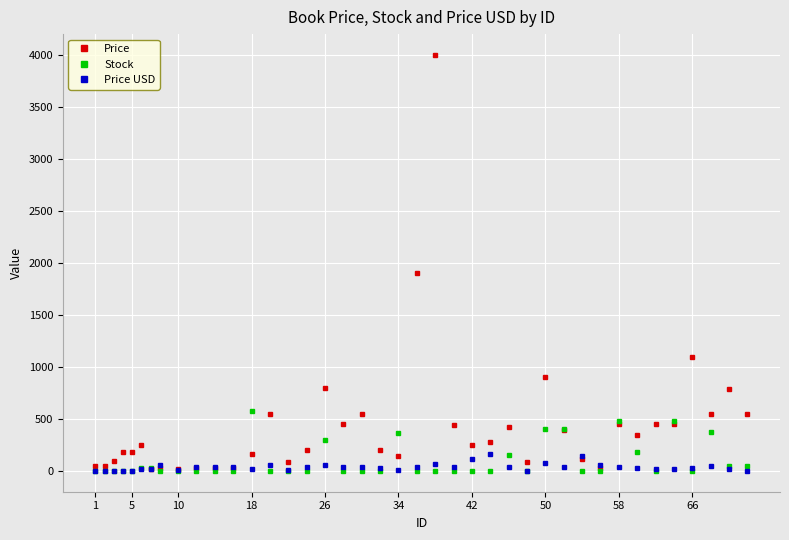

True or false: Price has more than 1 interior local peaks.

True